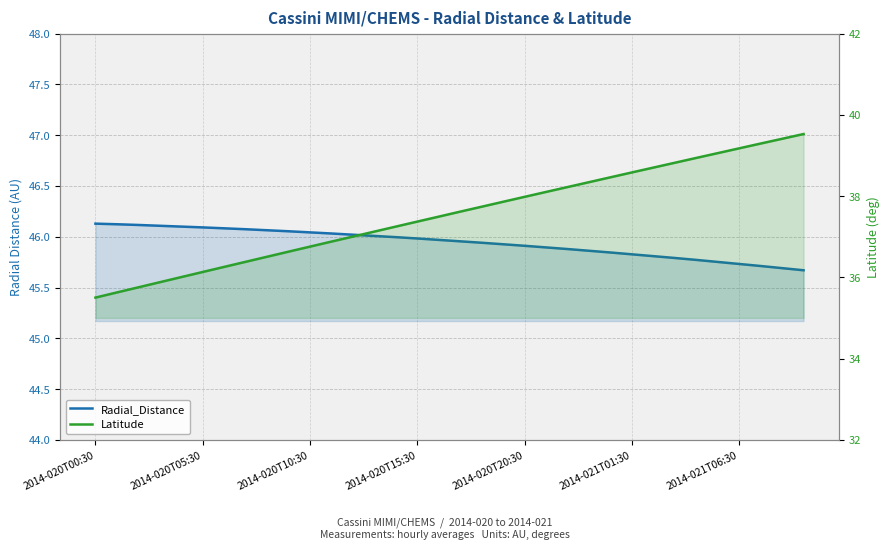

Between 2014-020T20:30 and 31, which is larger?

2014-020T20:30